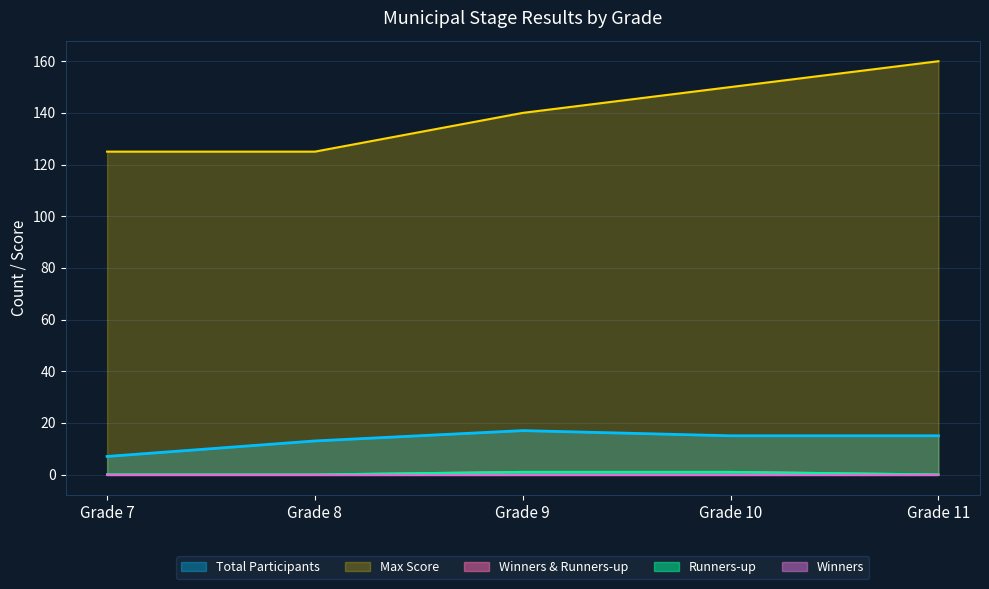

Count the Runners-up values in the range 0 to 1.

5